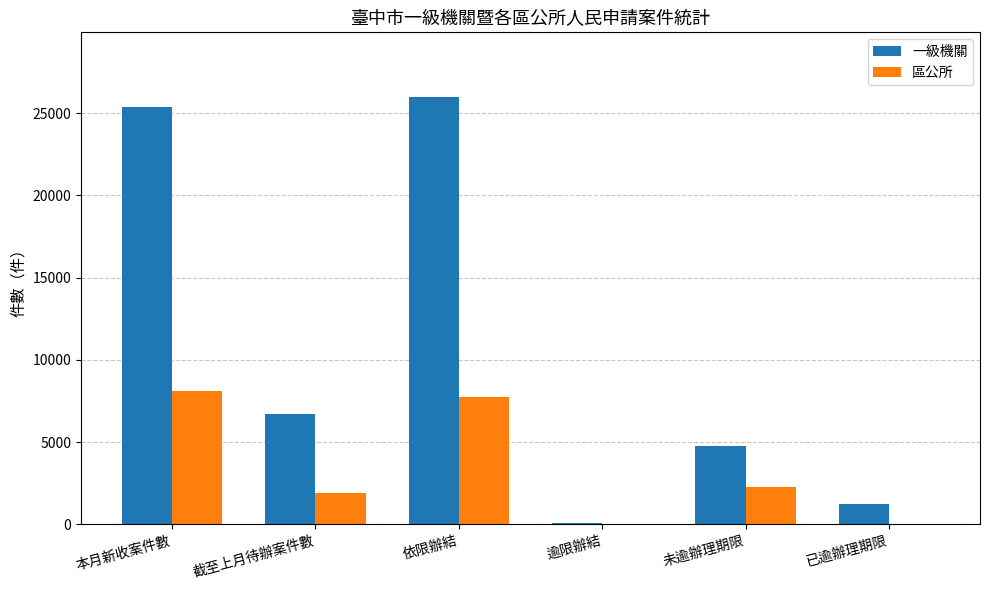

What is the greatest value displayed?

26011